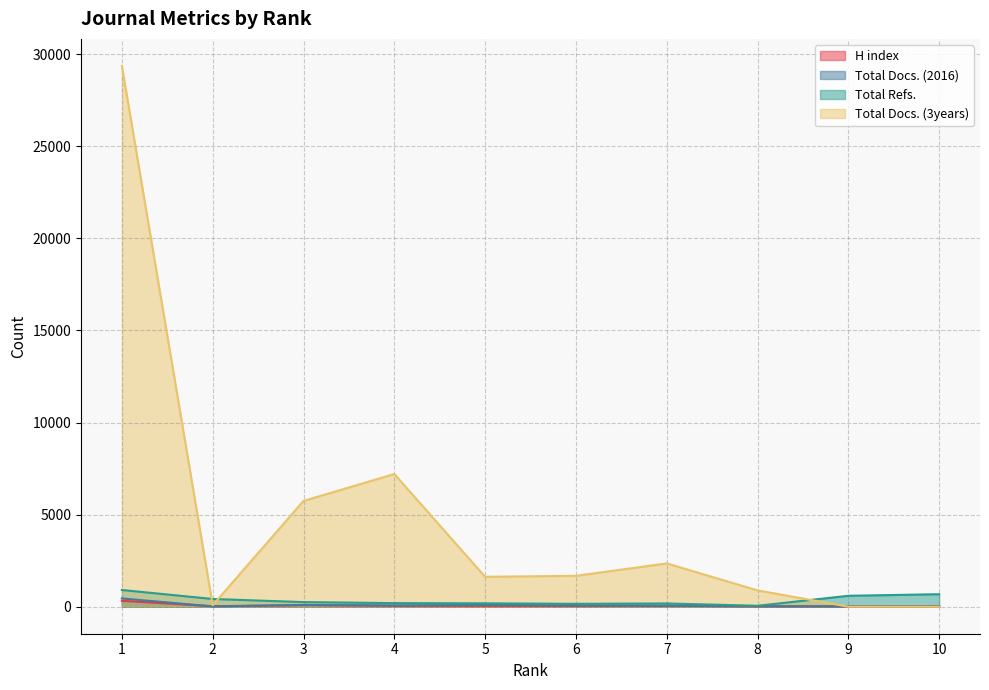

True or false: Total Refs. has more than 2 interior local peaks.

False